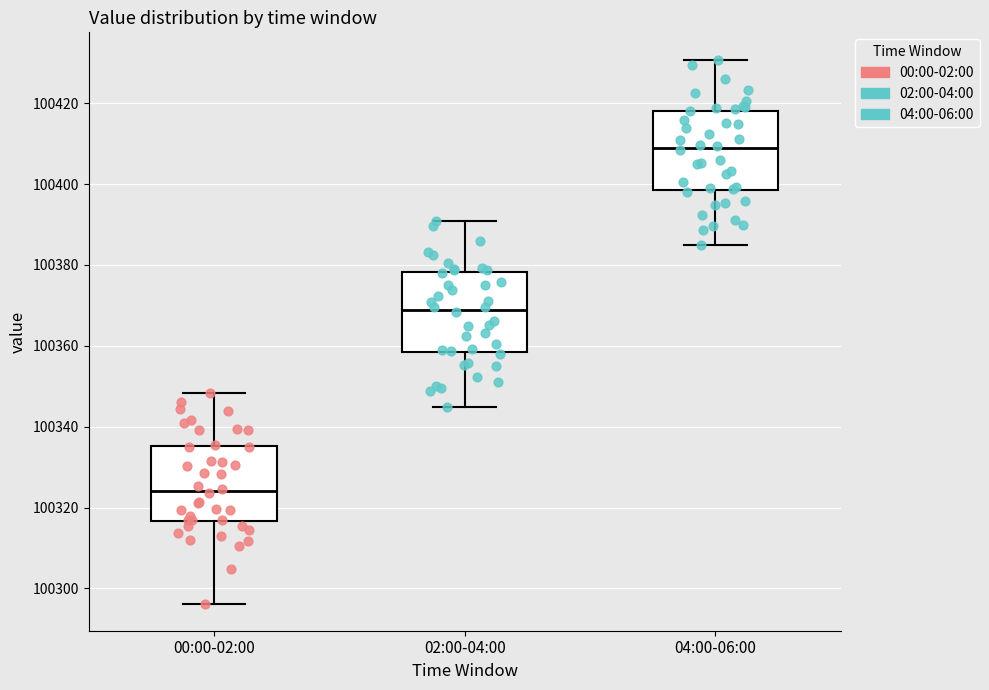

Reading left to right, read every box against the y-axis: the position of its median line, the range the box covers, and the ends of its whiskers. The values are not printed on the chart, so give them approximately, as read against the axis.

00:00-02:00: median 100324, box 100316 to 100336, whiskers 100296 to 100348
02:00-04:00: median 100368, box 100358 to 100378, whiskers 100346 to 100390
04:00-06:00: median 100408, box 100398 to 100418, whiskers 100386 to 100430